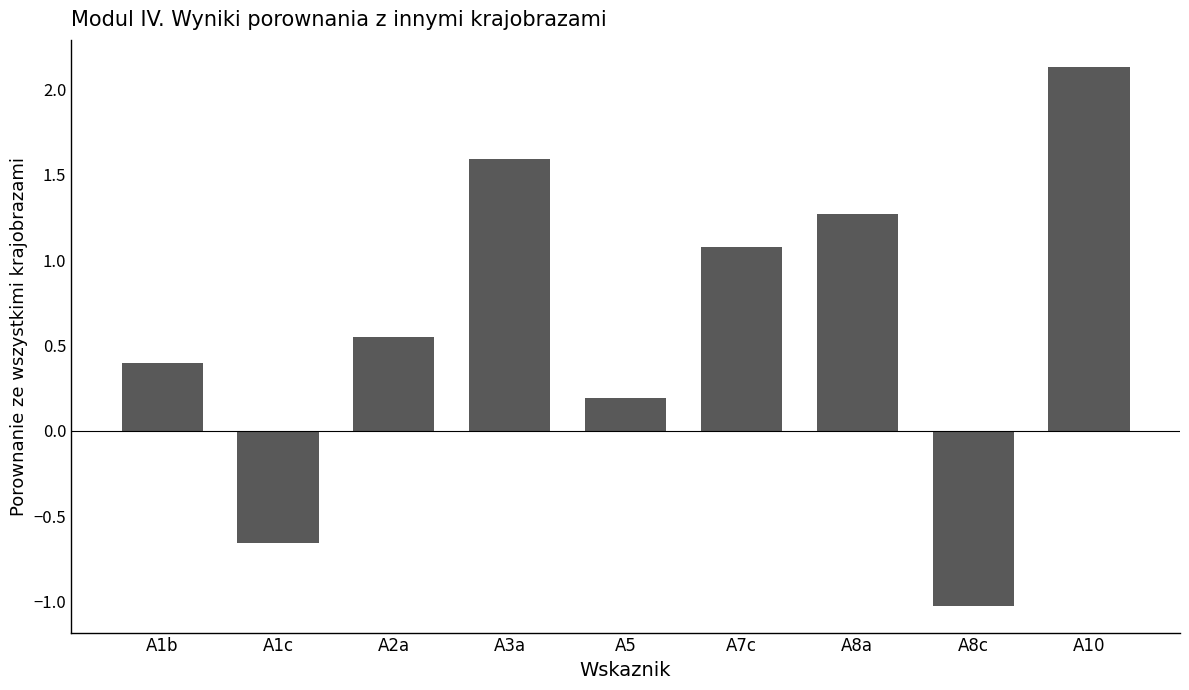

Between A1c and A8c, which is larger?

A1c